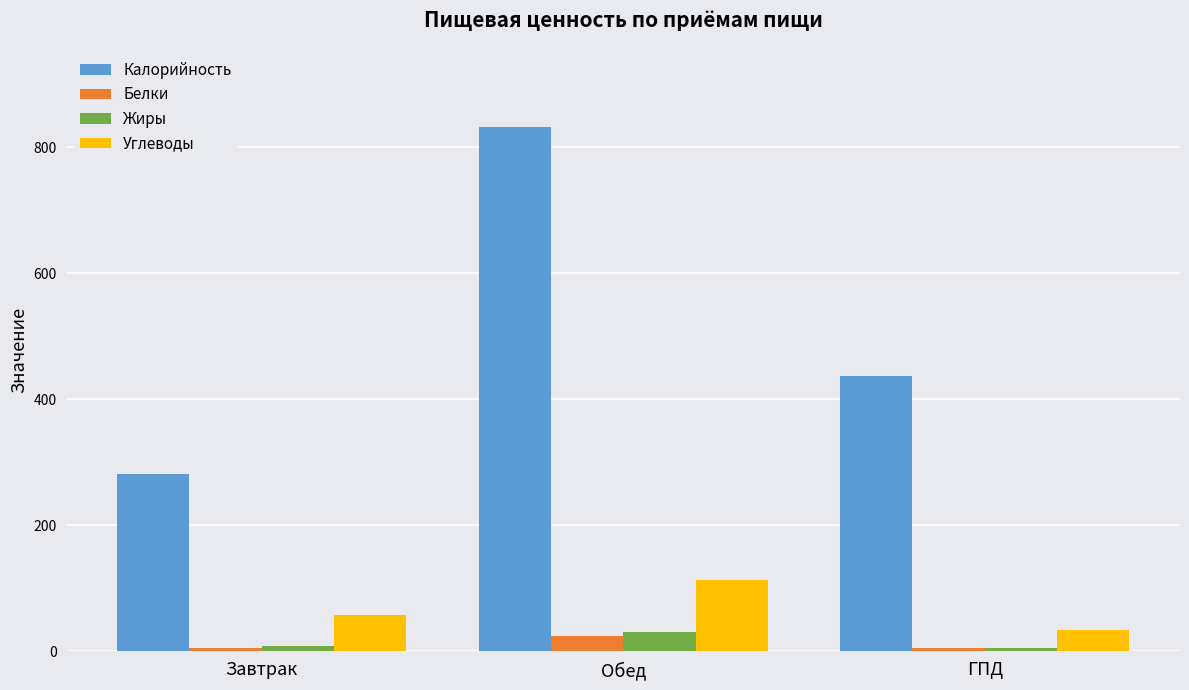

How many distinct data groups are displayed?

4